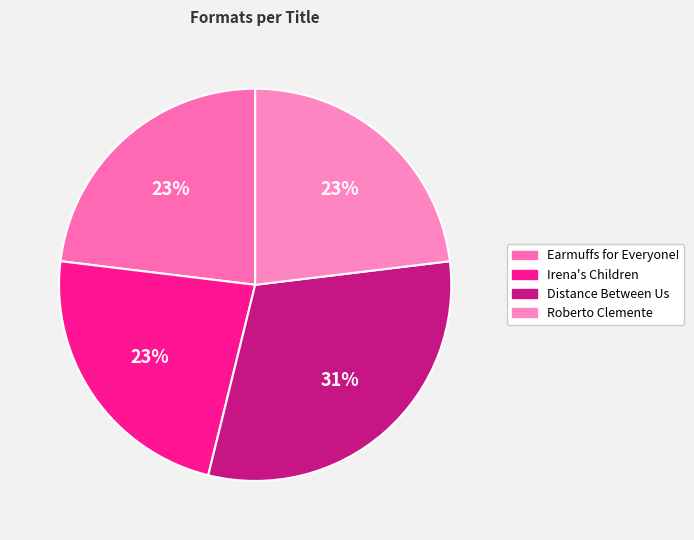

Which category has the biggest portion of the pie?

Distance Between Us